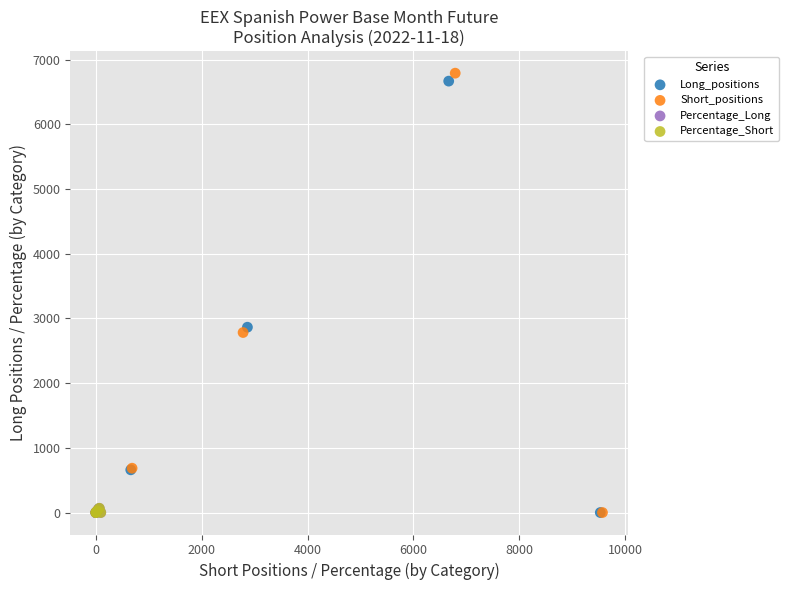

Which series has the largest Y range (max minus min)?

Short_positions